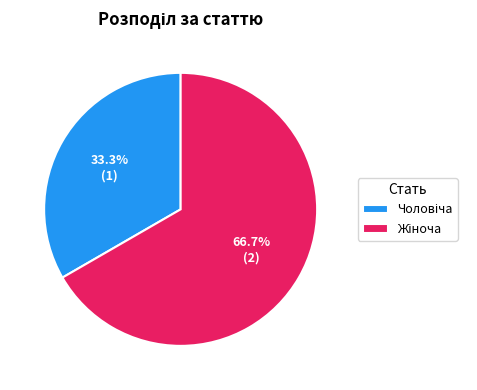

Count the number of slices in the pie.

2